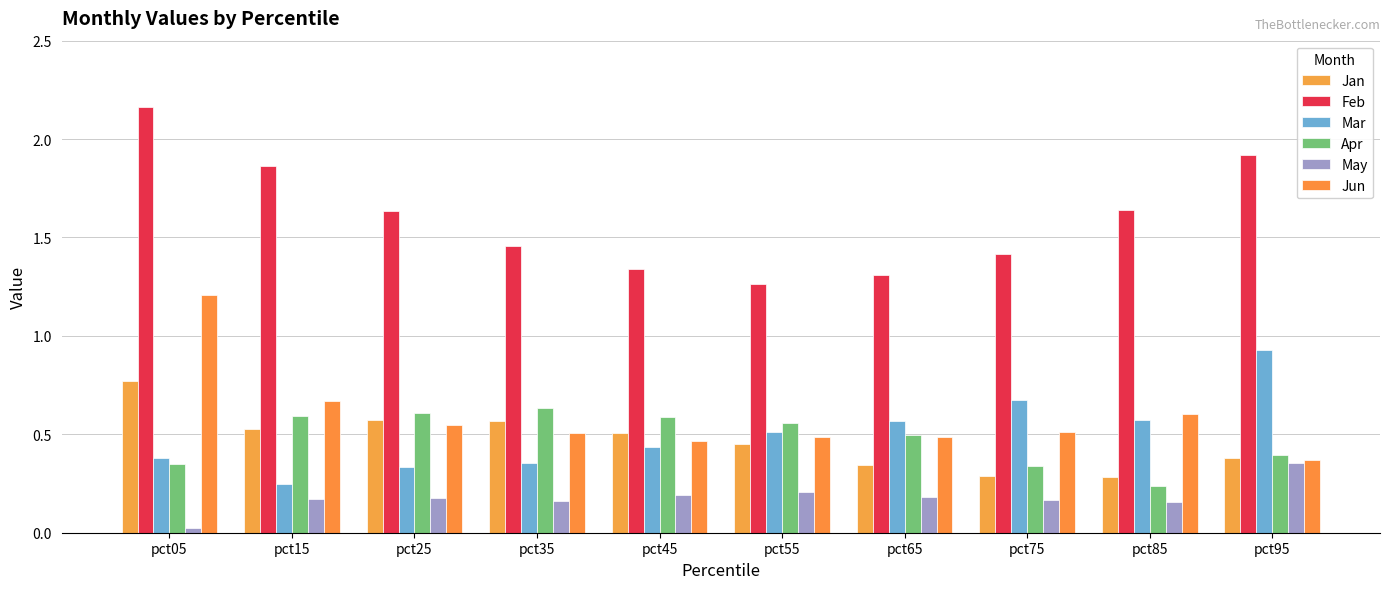

Reading right to left, list all the values displayed in this chart.

Jan: 0.4	0.3	0.3	0.3	0.4	0.5	0.6	0.6	0.5	0.8
Feb: 1.9	1.6	1.4	1.3	1.3	1.3	1.5	1.6	1.9	2.2
Mar: 0.9	0.6	0.7	0.6	0.5	0.4	0.4	0.3	0.2	0.4
Apr: 0.4	0.2	0.3	0.5	0.6	0.6	0.6	0.6	0.6	0.4
May: 0.4	0.2	0.2	0.2	0.2	0.2	0.2	0.2	0.2	0.0
Jun: 0.4	0.6	0.5	0.5	0.5	0.5	0.5	0.5	0.7	1.2